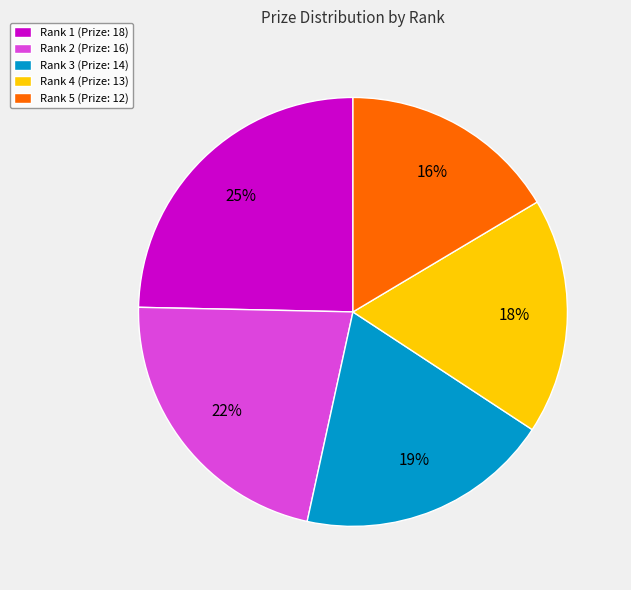

Is there any slice that represents more than half of the pie?

No